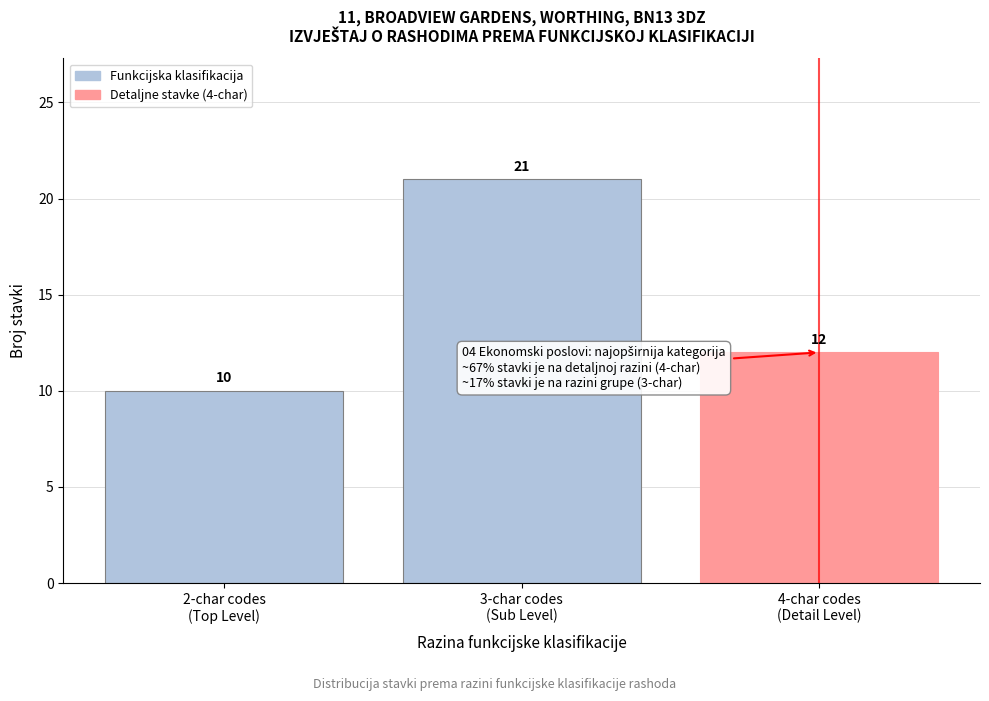

Reading left to right, transcribe all the data shown in this chart.

10	21	12